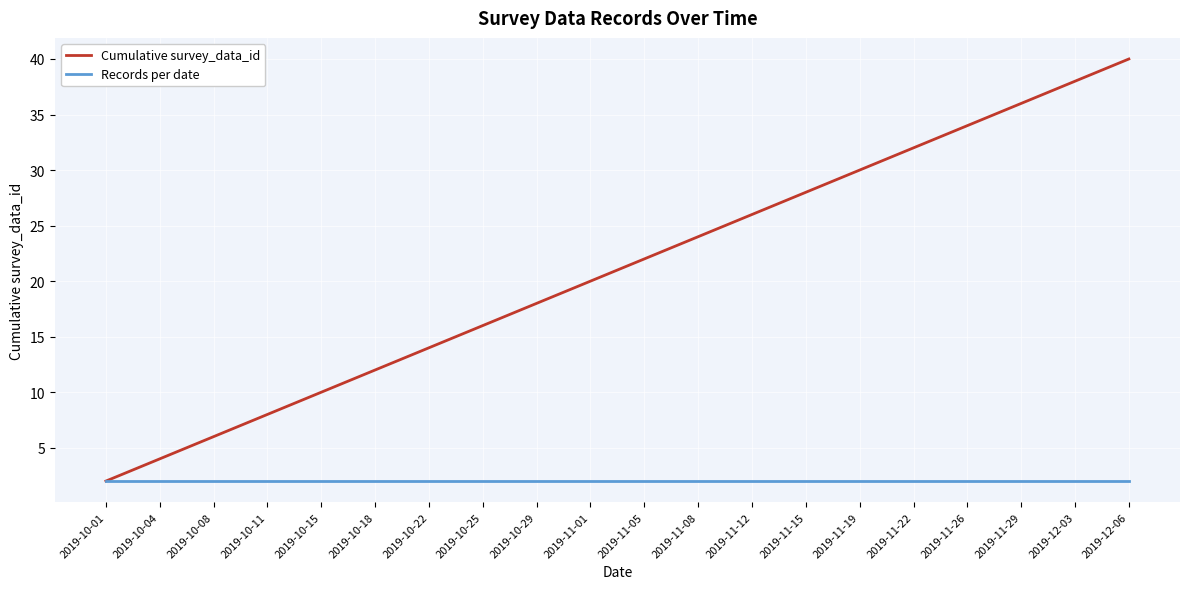

At which category is the sum across all series the highest?

2019-12-06